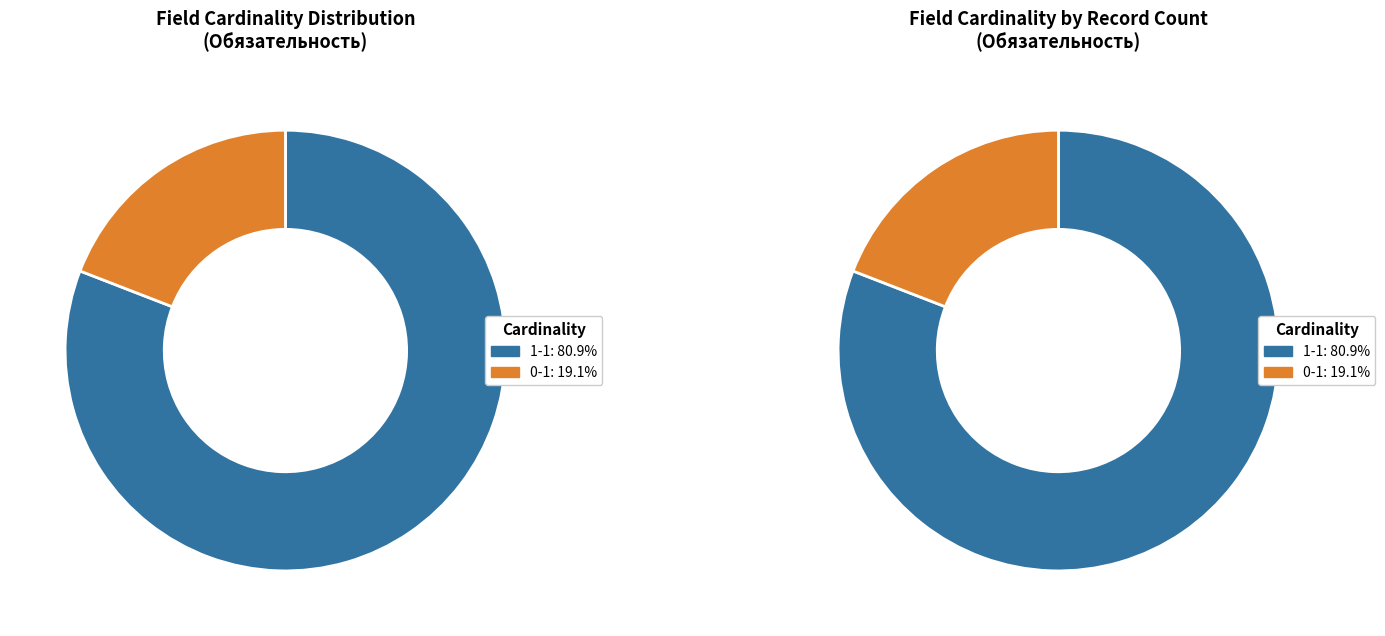

To the nearest percent, what percentage of the pie is 0-1?

19%